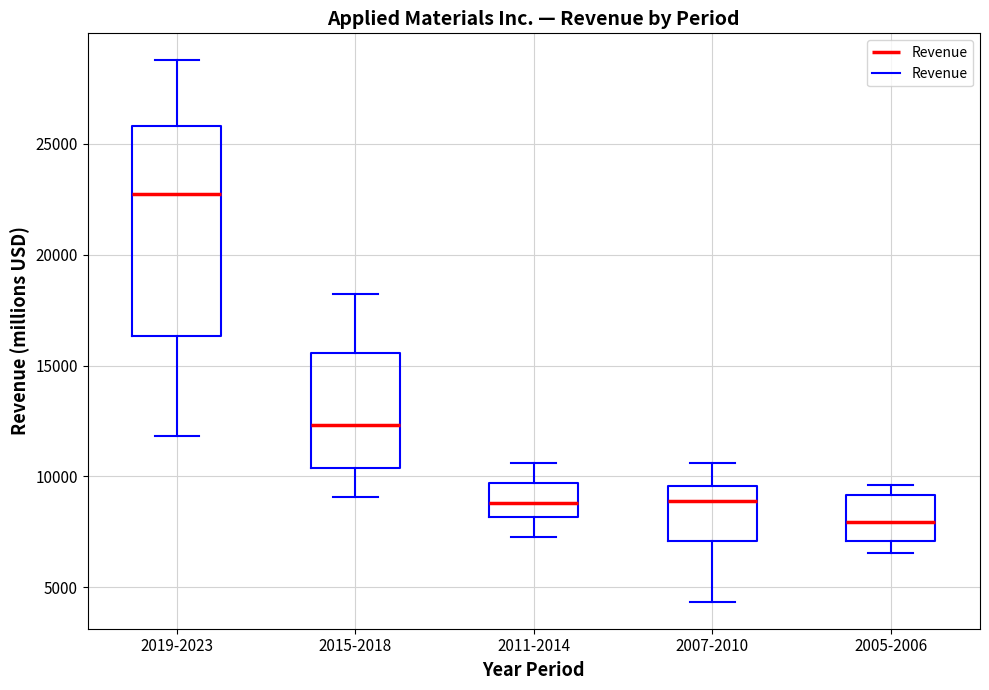

Reading left to right, transcribe this box plot: for each box, give where its median line is, the range the box spans, and where its two whiskers end, as read against the y-axis. The values are not printed on the chart, so give them approximately, as read against the axis.

2019-2023: median 22500, box 16500 to 26000, whiskers 12000 to 29000
2015-2018: median 12500, box 10500 to 15500, whiskers 9000 to 18000
2011-2014: median 9000, box 8000 to 9500, whiskers 7000 to 10500
2007-2010: median 9000, box 7000 to 9500, whiskers 4500 to 10500
2005-2006: median 8000, box 7000 to 9000, whiskers 6500 to 9500